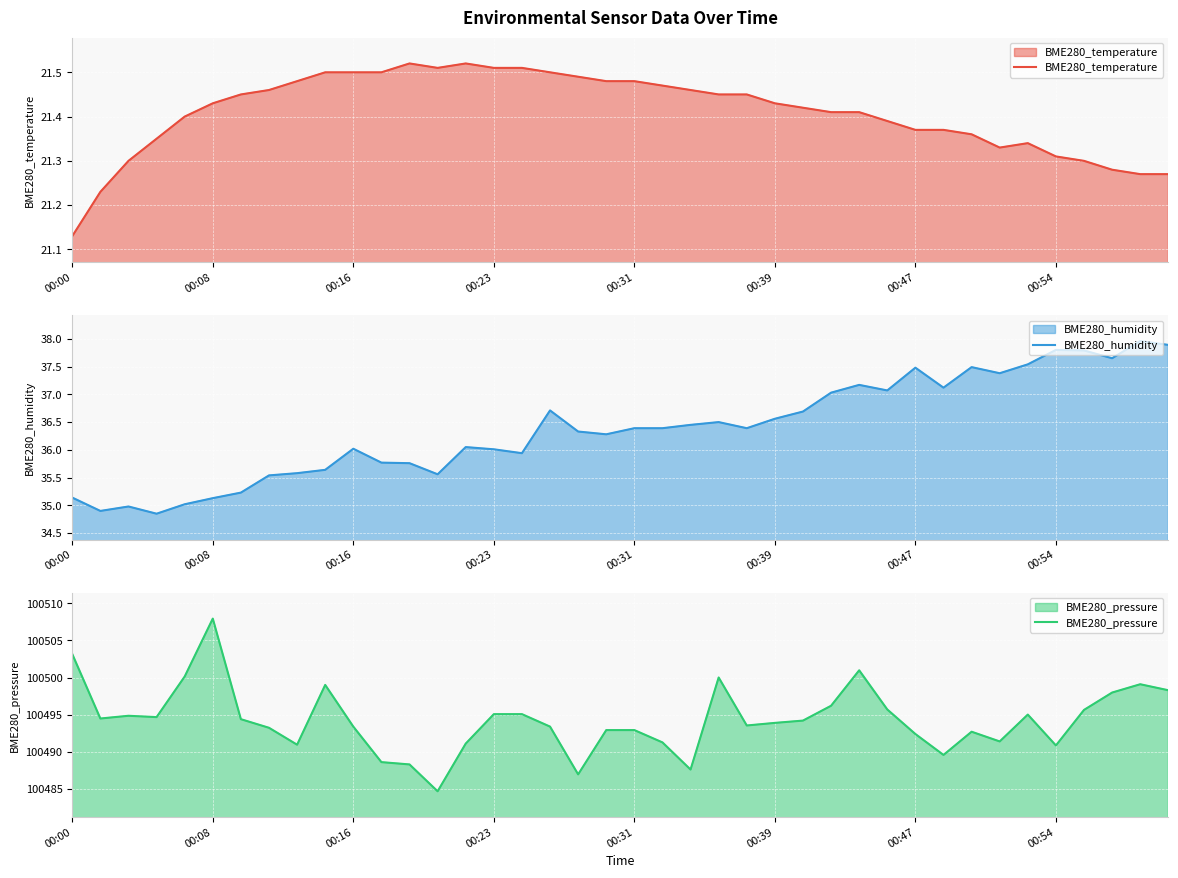

Which category has the lowest value in the BME280_pressure series?

13